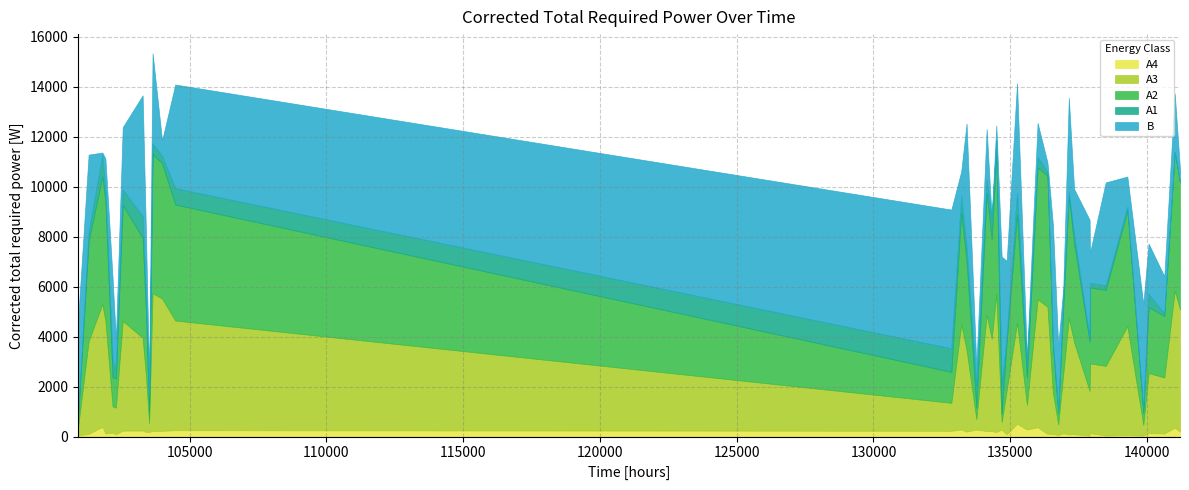

What are all the series names shown in the legend?

A4, A3, A2, A1, B